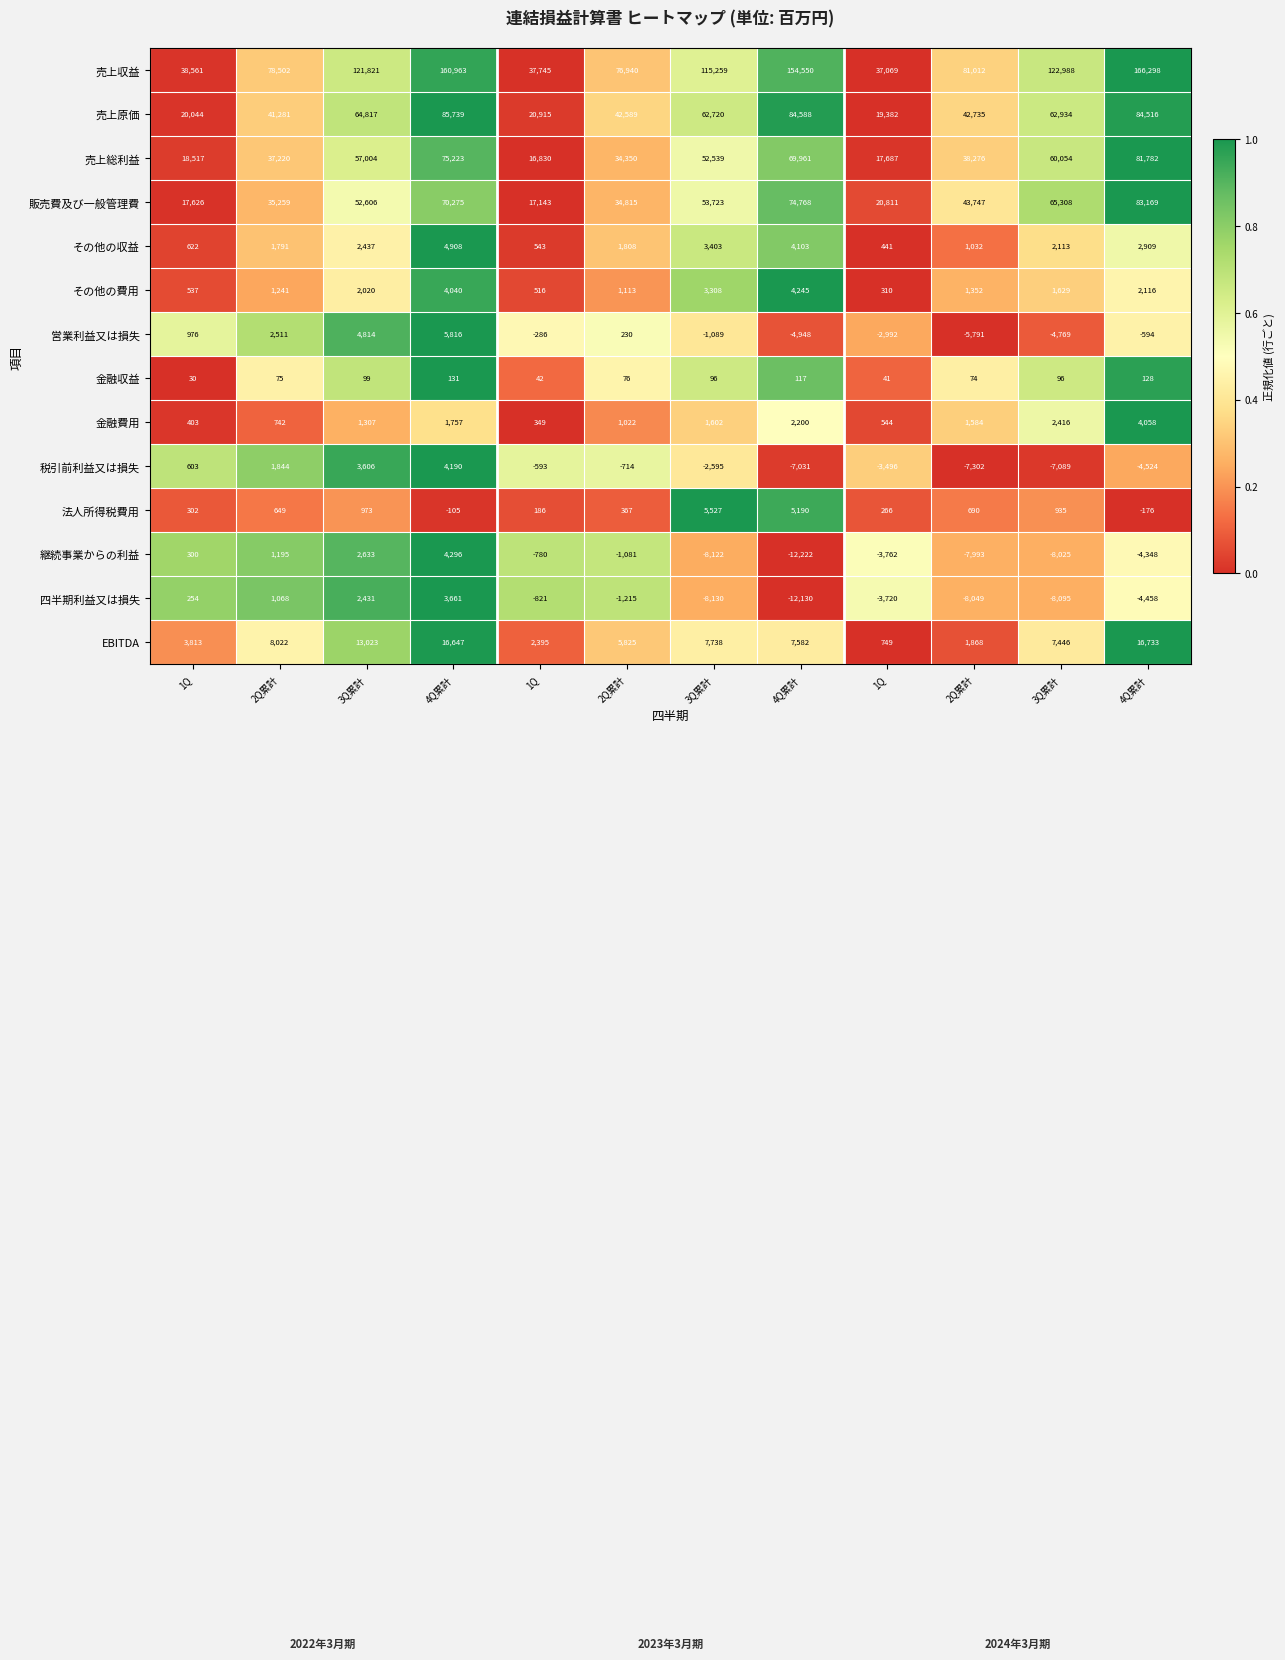

Count the number of categories in the chart.

12